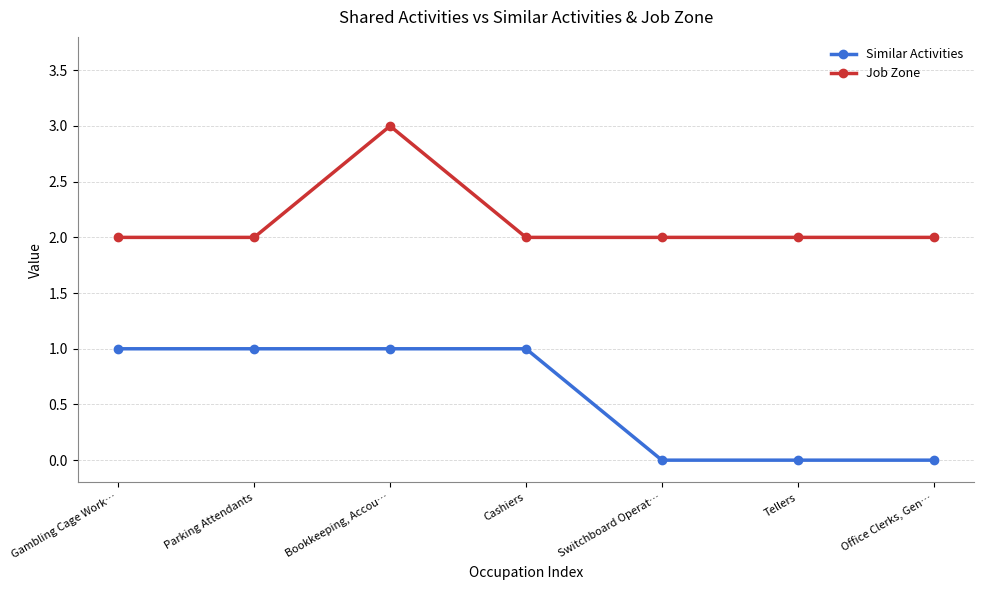

At Tellers, list the series in order from largest to smallest.

Job Zone, Similar Activities